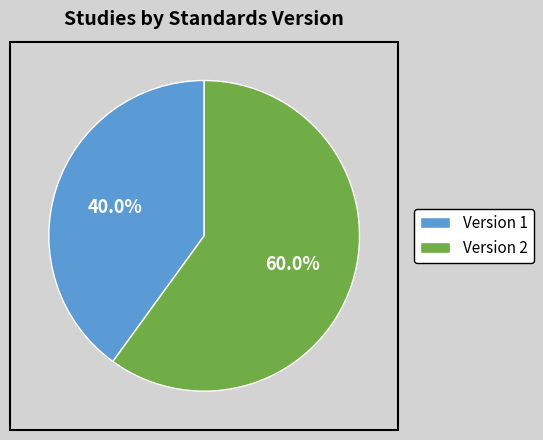

Which has a higher value, Version 1 or Version 2?

Version 2